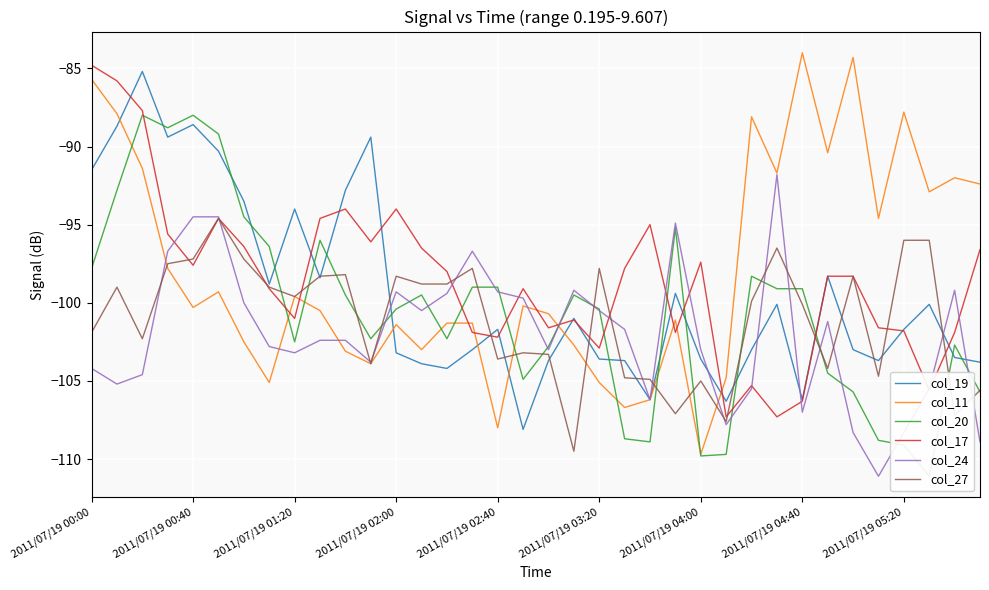

What is the spread (max minus min) of values at 26?

17.4